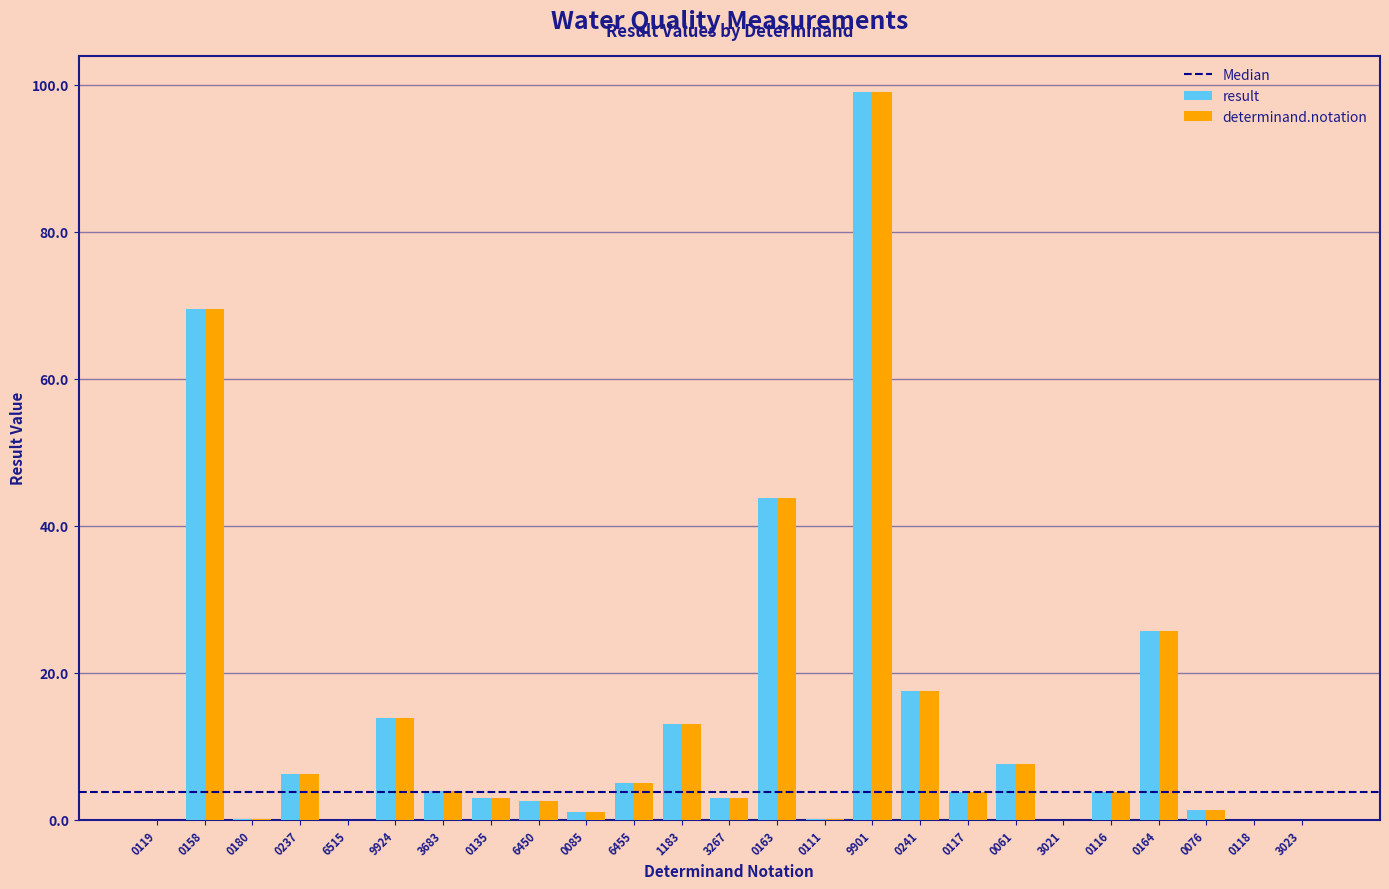

What is the maximum value for determinand.notation?

99.0